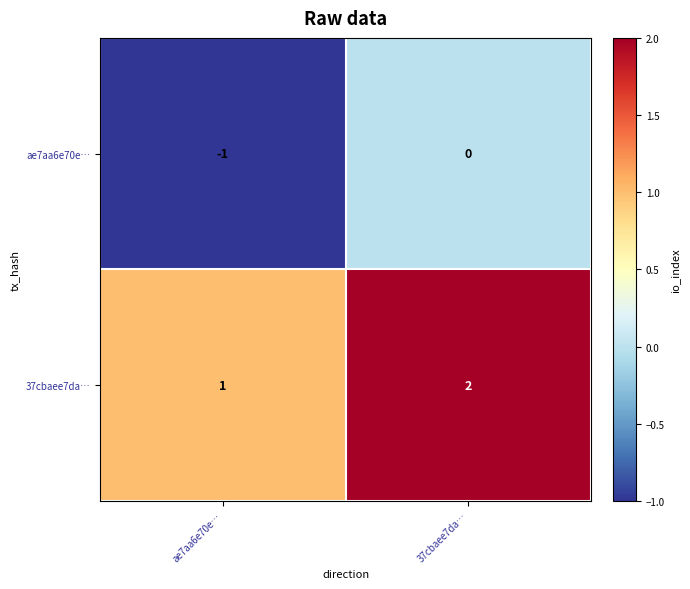

What is the minimum value shown in the chart?

-1